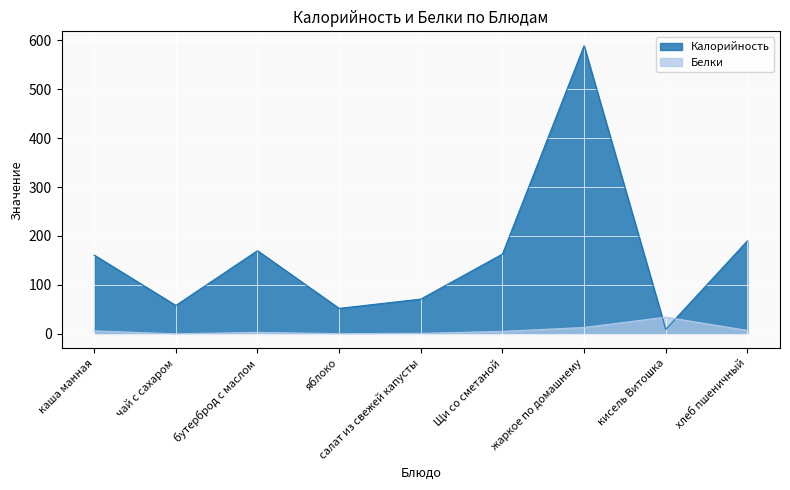

What is the total value across all series at хлеб пшеничный?

197.0